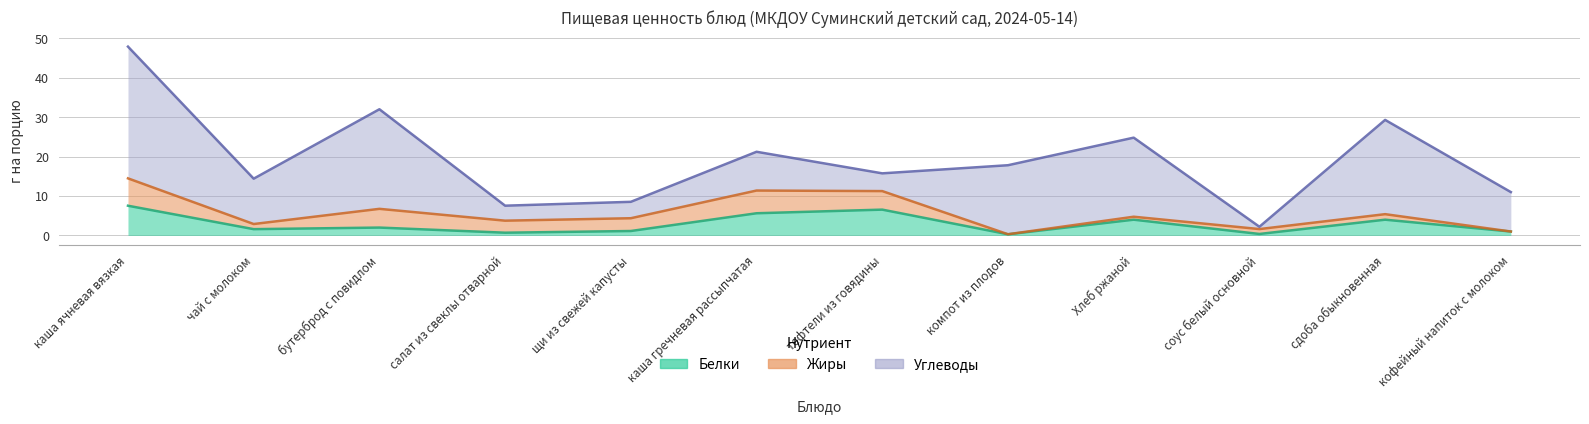

How many distinct data groups are displayed?

3